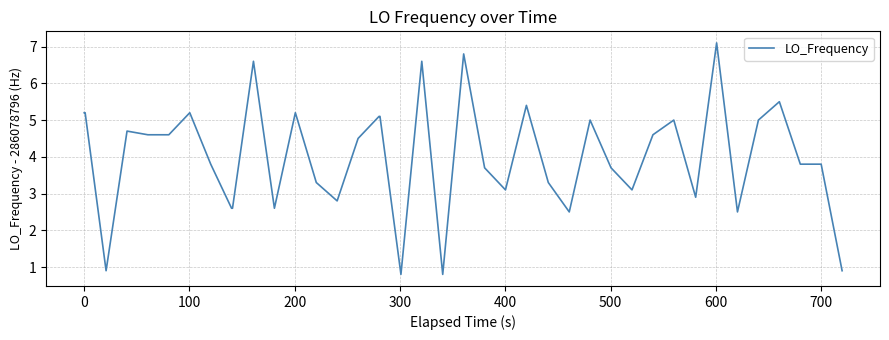

What is the greatest value displayed?

7.1